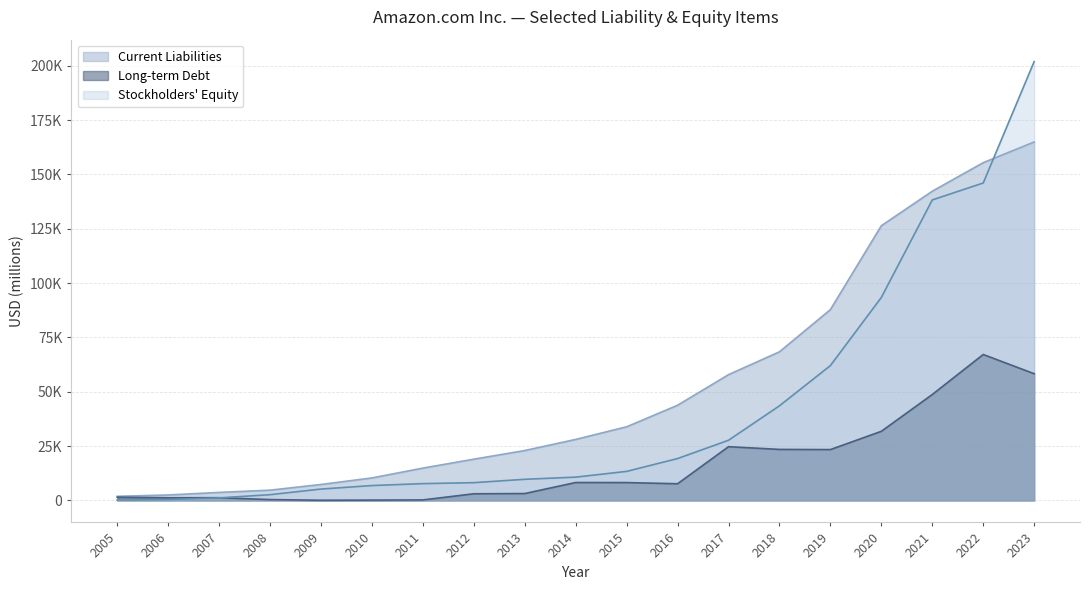

What is the difference between the maximum and minimum values in the Current Liabilities series?

162988